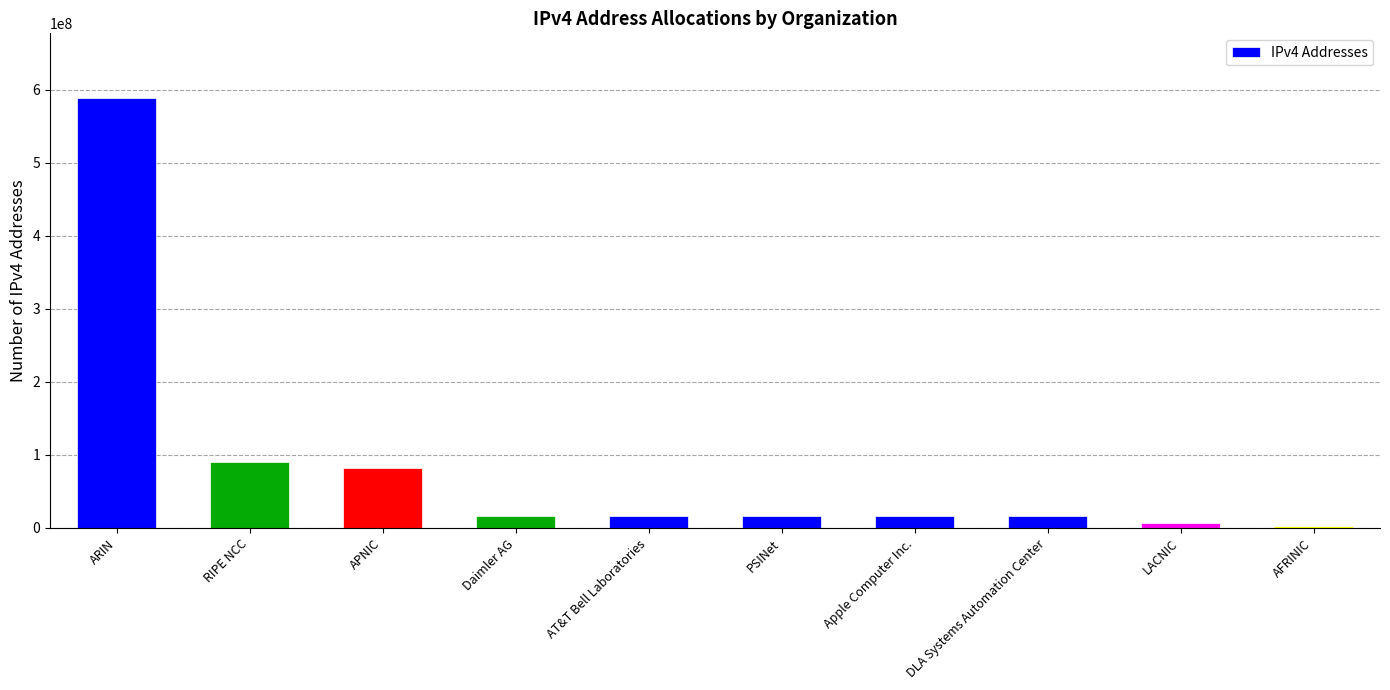

What is the difference between the values at PSINet and APNIC?

65804078